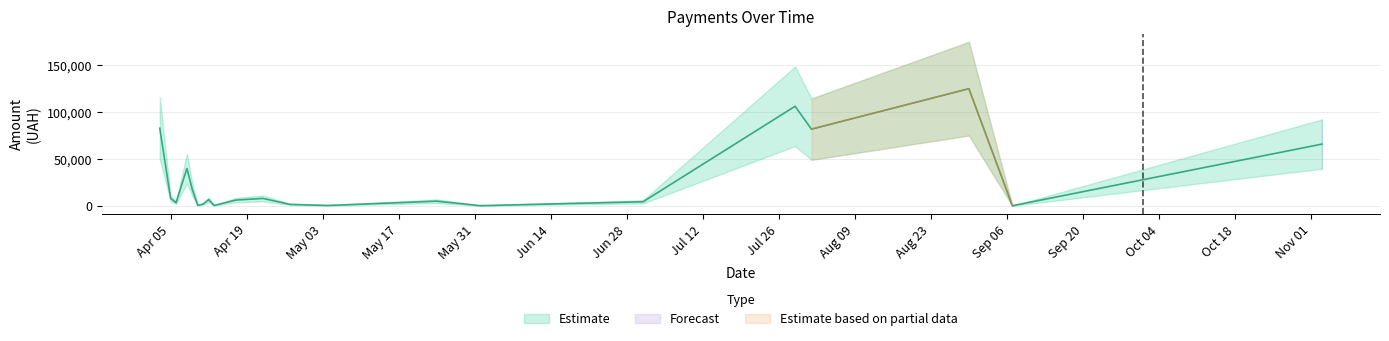

How many interior local peaks (higher than both neighbors) does the data have?

12